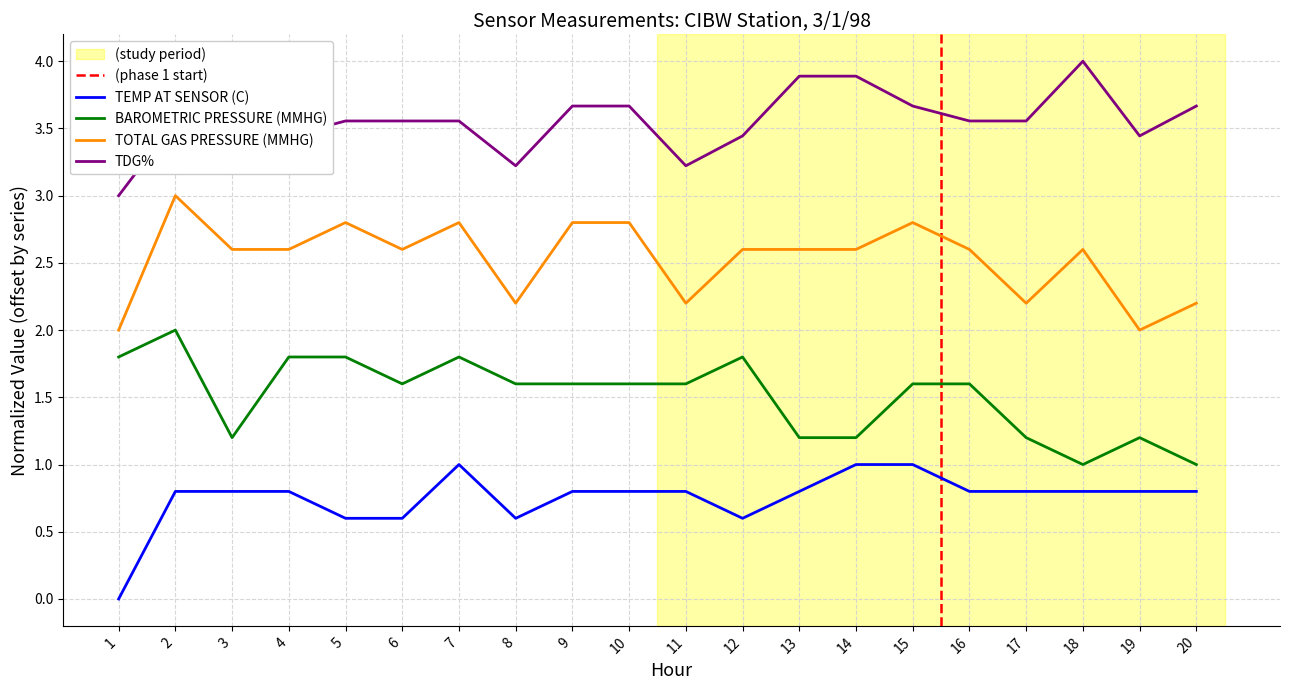

True or false: BAROMETRIC PRESSURE (MMHG) and TEMP AT SENSOR (C) cross at least once.

False